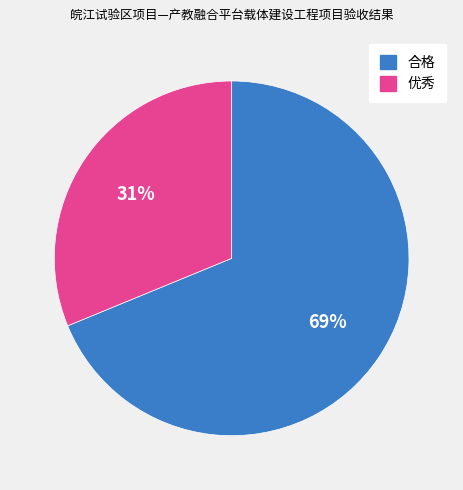

Which category accounts for the majority?

合格